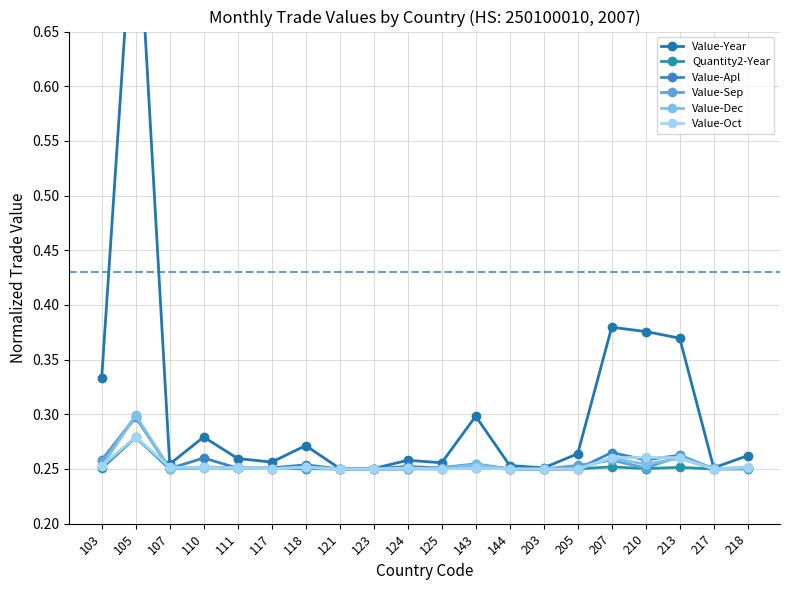

Which has a higher value, 105 or 205?

105